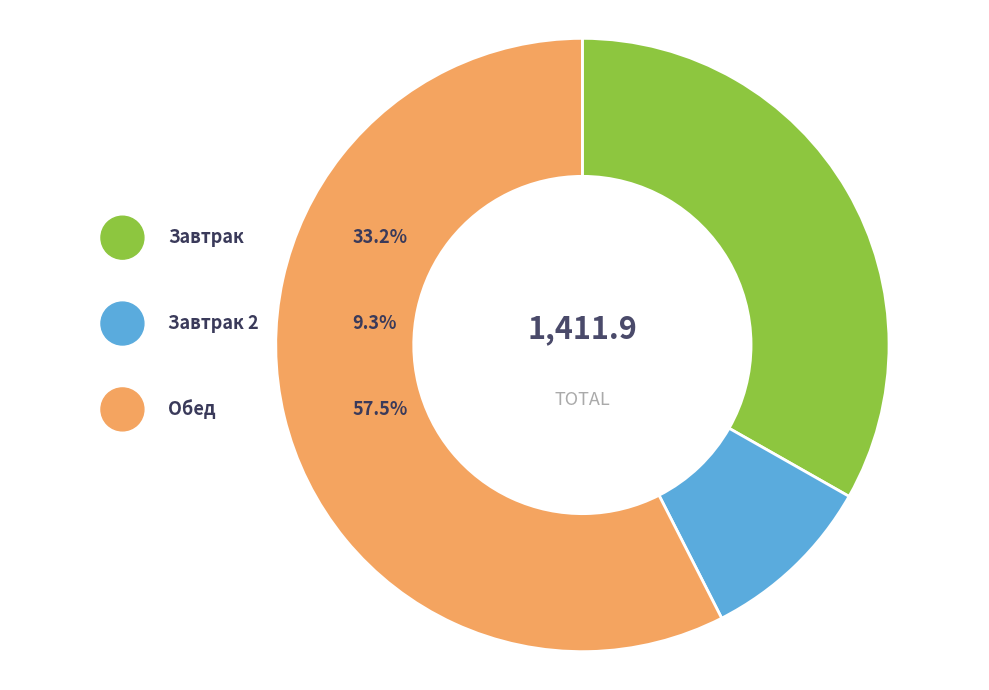

To the nearest percent, what portion does Завтрак represent?

33%